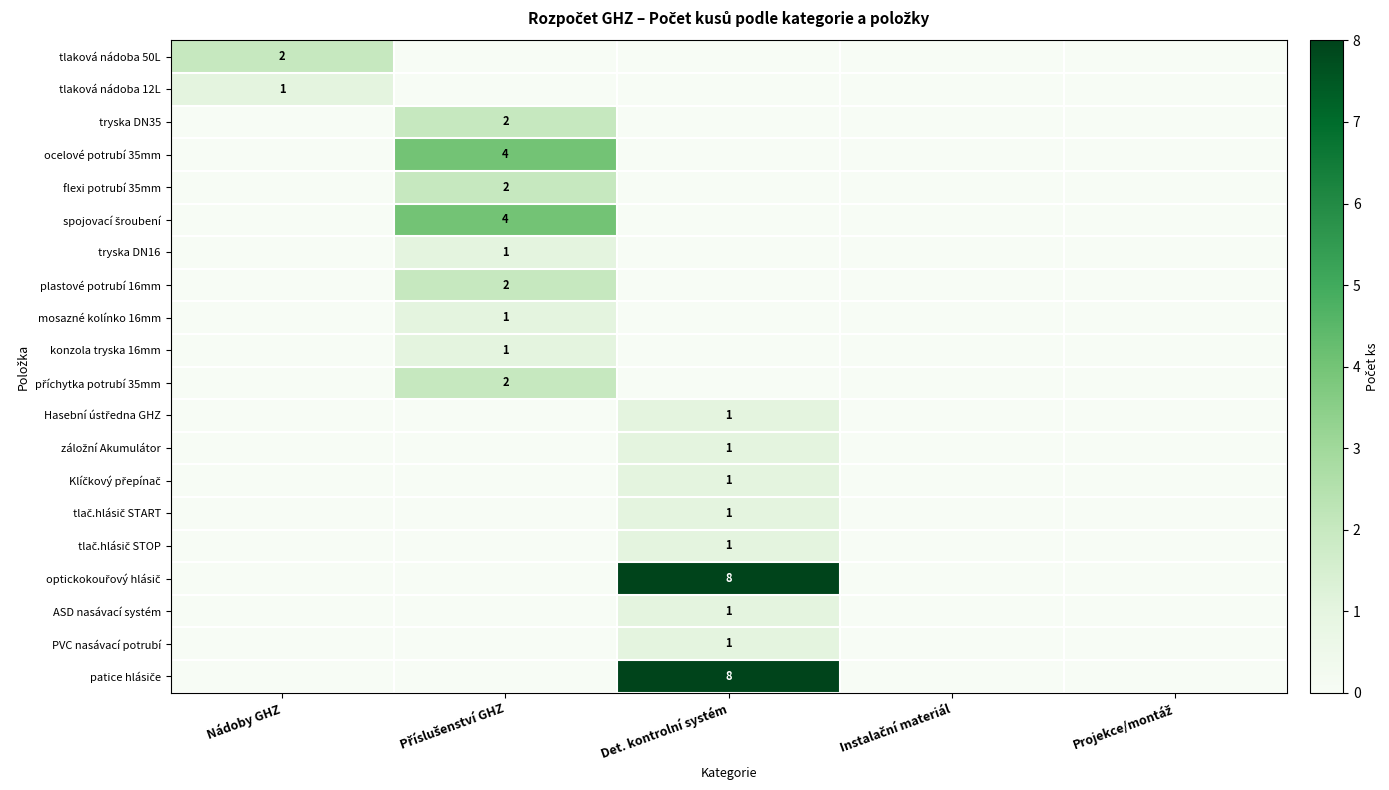

How many spojovací šroubení values are between 0 and 1?

4